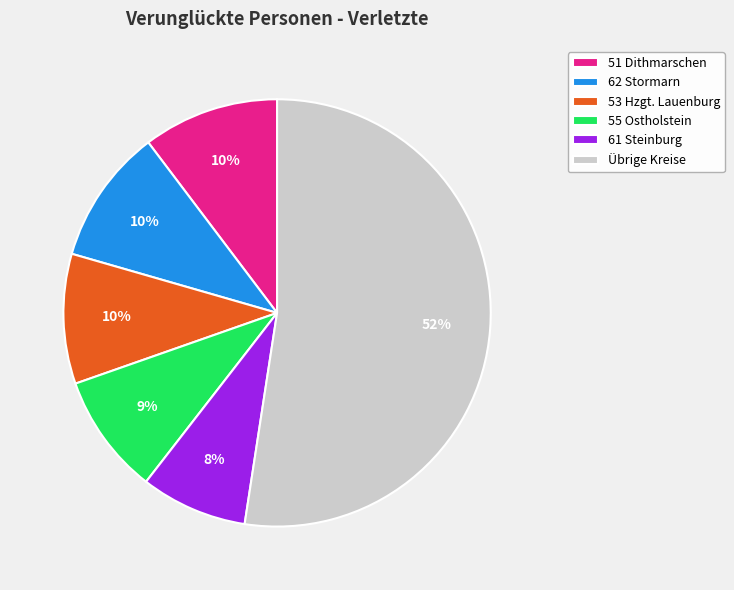

Which has a higher value, 51 Dithmarschen or Übrige Kreise?

Übrige Kreise